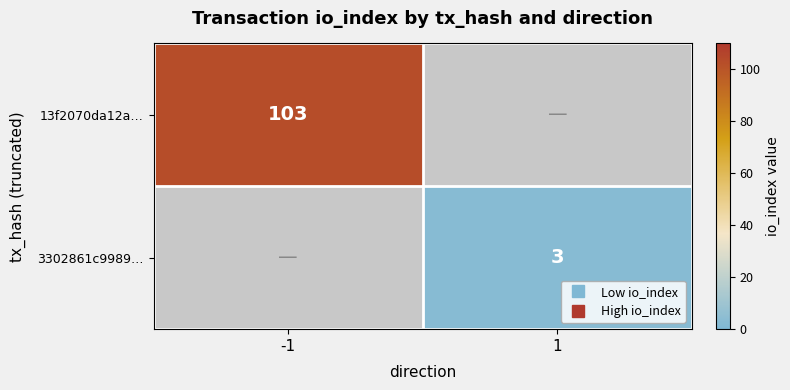

At how many categories does at least one series exceed 13?

1